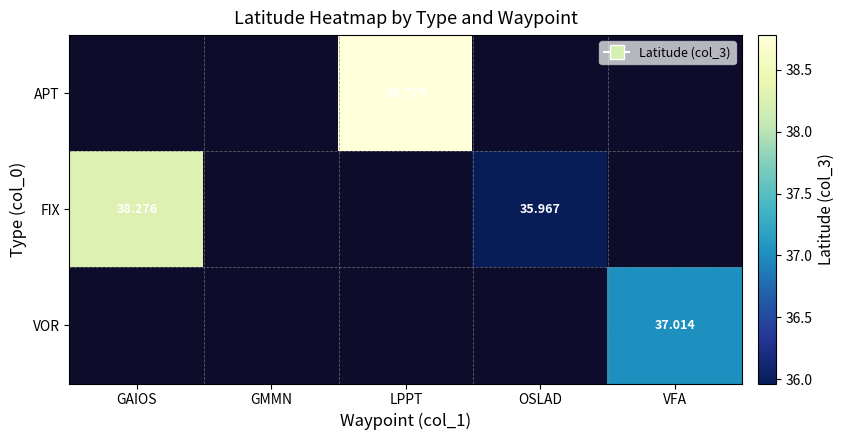

How many values in APT are above zero?

1